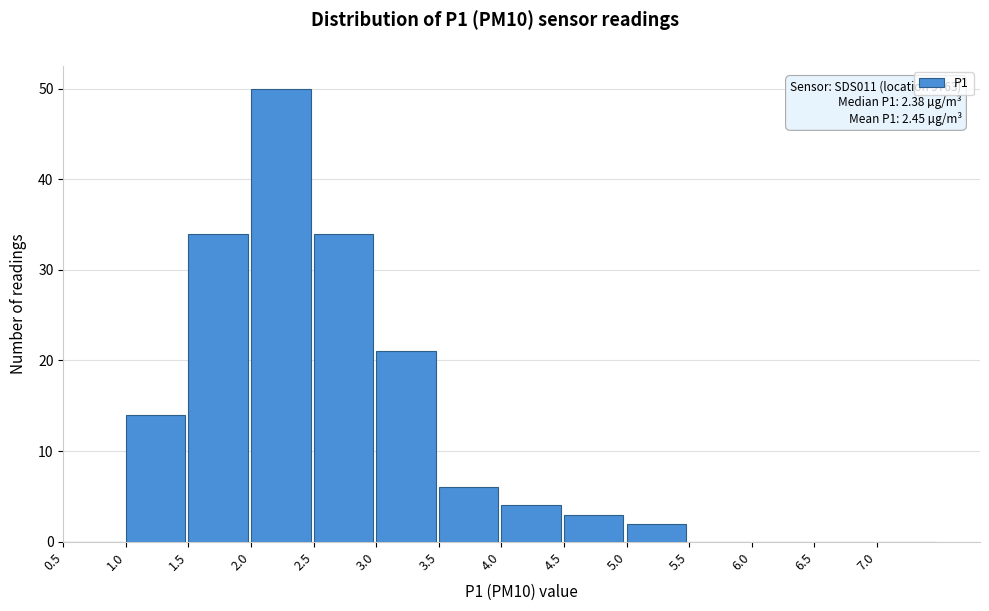

Over which range of the x-axis is the bar tallest?

2.0 to 2.5